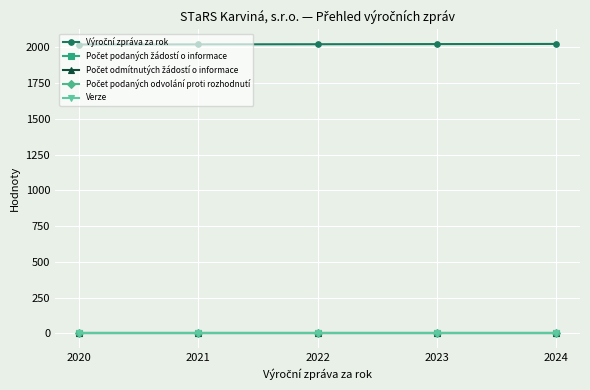

True or false: Počet odmítnutých žádostí o informace has a value of 0 at 2020.

True